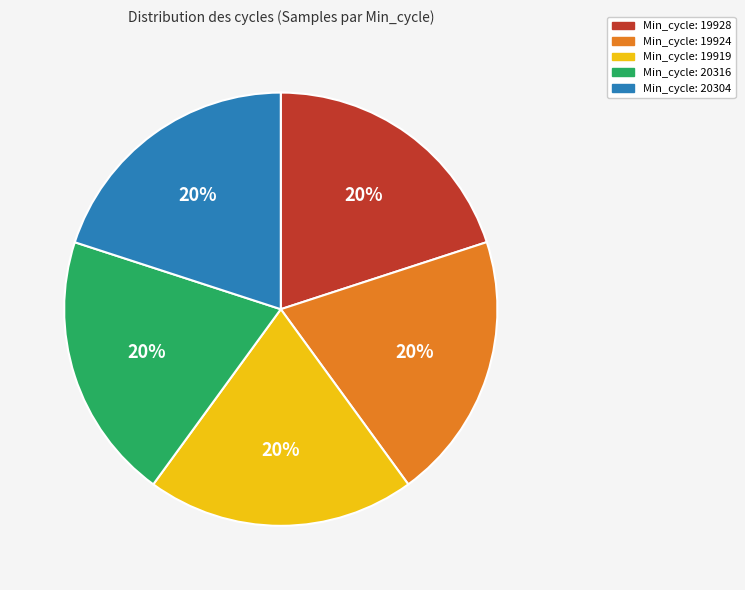

What percentage is the Min_cycle: 19924 slice, to the nearest percent?

20%